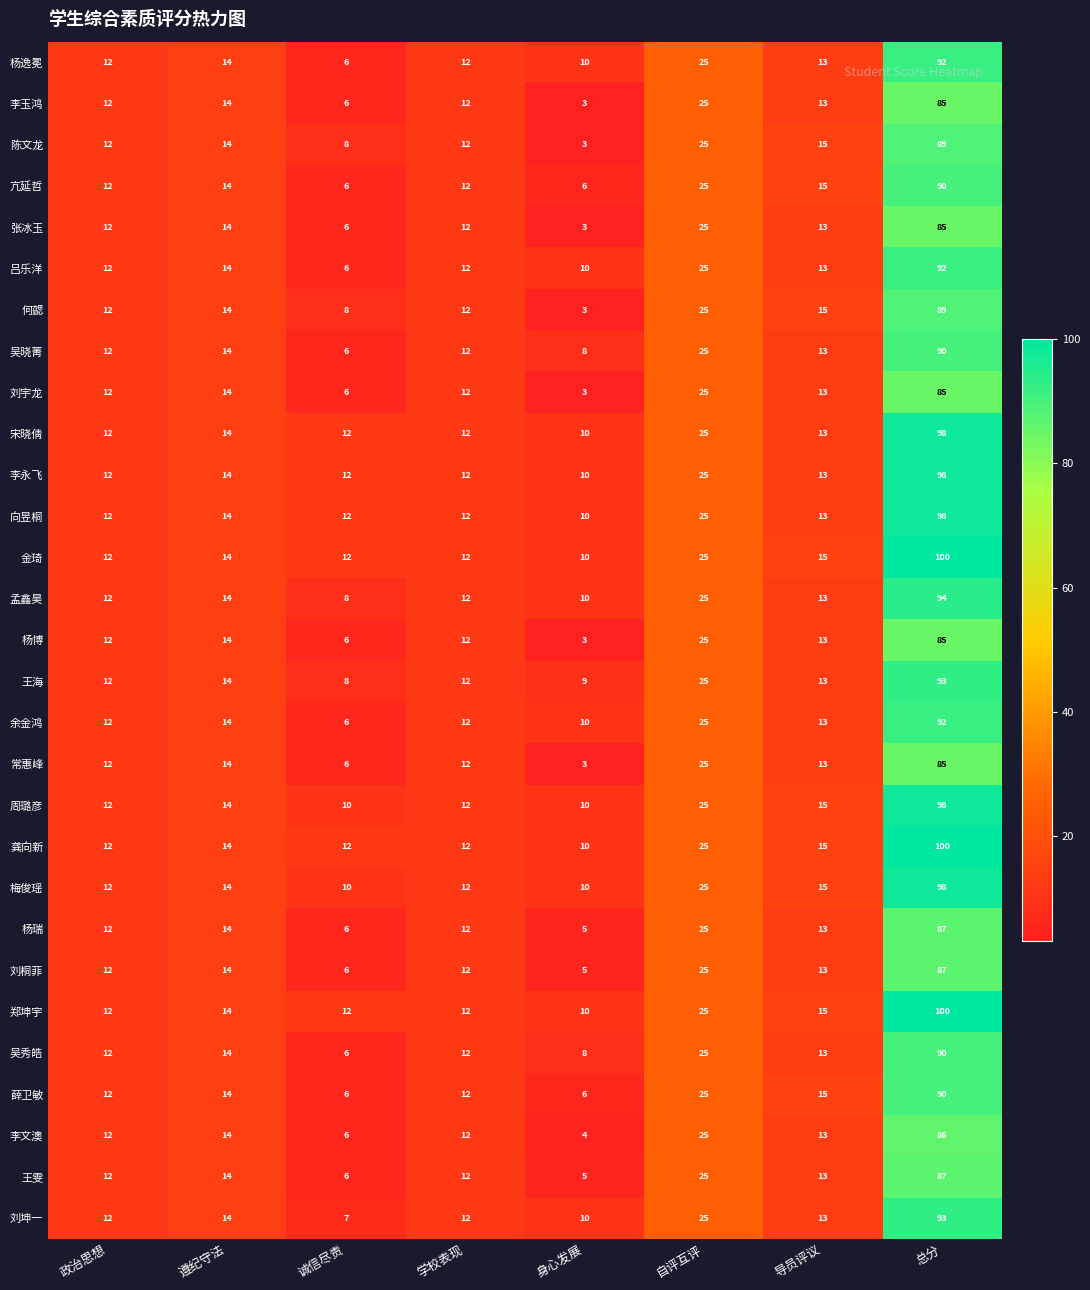

The value of 杨逸冕 at 诚信尽责 is 2. True or false?

False